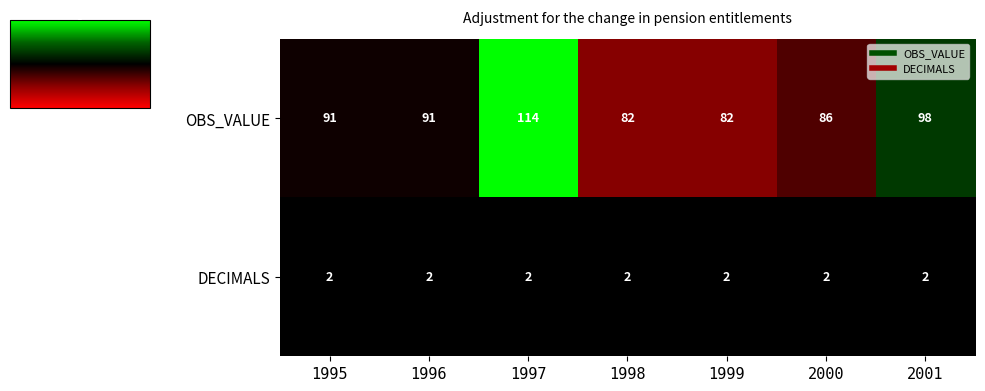

Which category has the highest value across all series?

1997